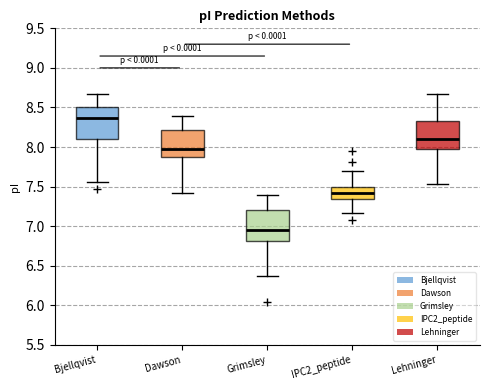

Reading left to right, transcribe this box plot: for each box, give where its median line is, the range the box spans, and where its two whiskers end, as read against the y-axis. The values are not printed on the chart, so give them approximately, as read against the axis.

Bjellqvist: median 8.35, box 8.10 to 8.50, whiskers 7.55 to 8.65
Dawson: median 8.00, box 7.90 to 8.20, whiskers 7.40 to 8.40
Grimsley: median 6.95, box 6.80 to 7.20, whiskers 6.35 to 7.40
IPC2_peptide: median 7.40, box 7.35 to 7.50, whiskers 7.15 to 7.70
Lehninger: median 8.10, box 7.95 to 8.30, whiskers 7.55 to 8.65